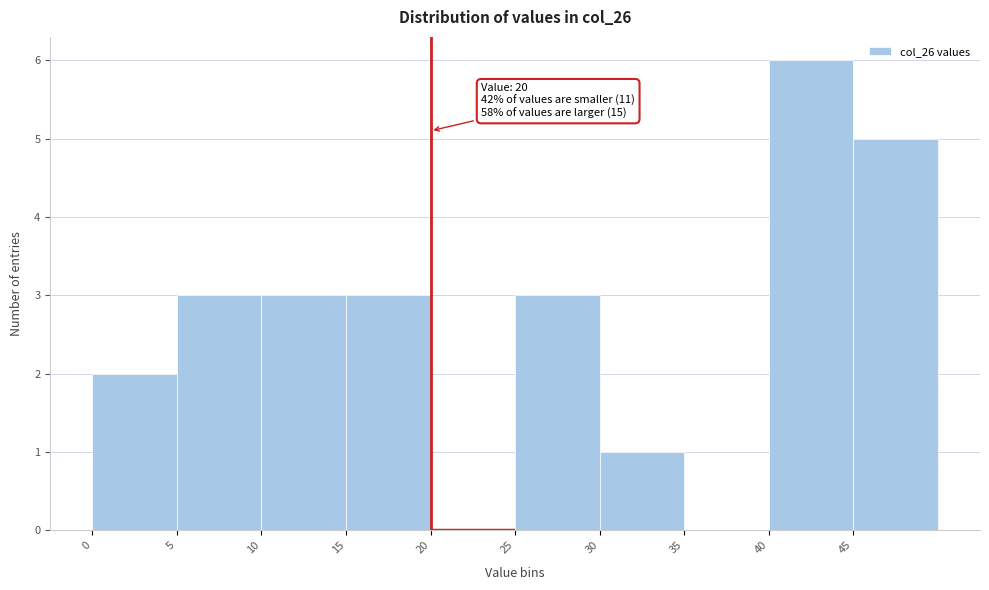

Which range on the x-axis has the tallest bar?

40 to 45